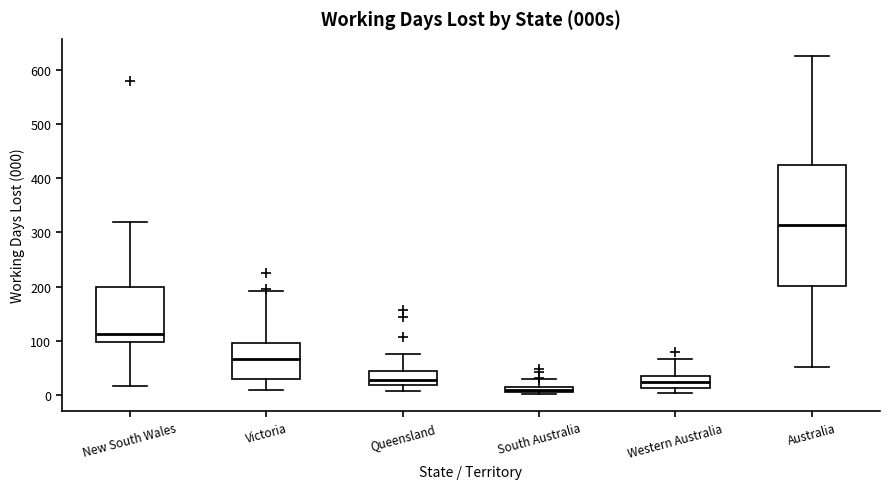

Where does the median line of the box for New South Wales sit on the y-axis? The values are not printed on the chart, so give them approximately, as read against the axis.

110